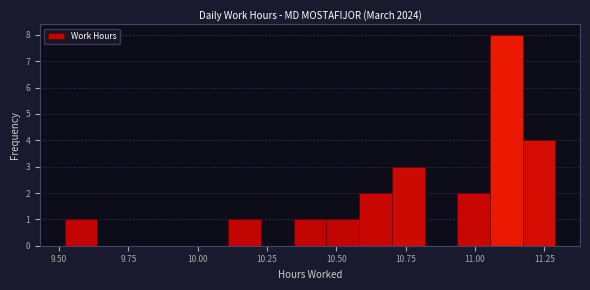

Around what value on the x-axis is the tallest bar? Give the approximate position of its centre, as read against the axis.

11.10